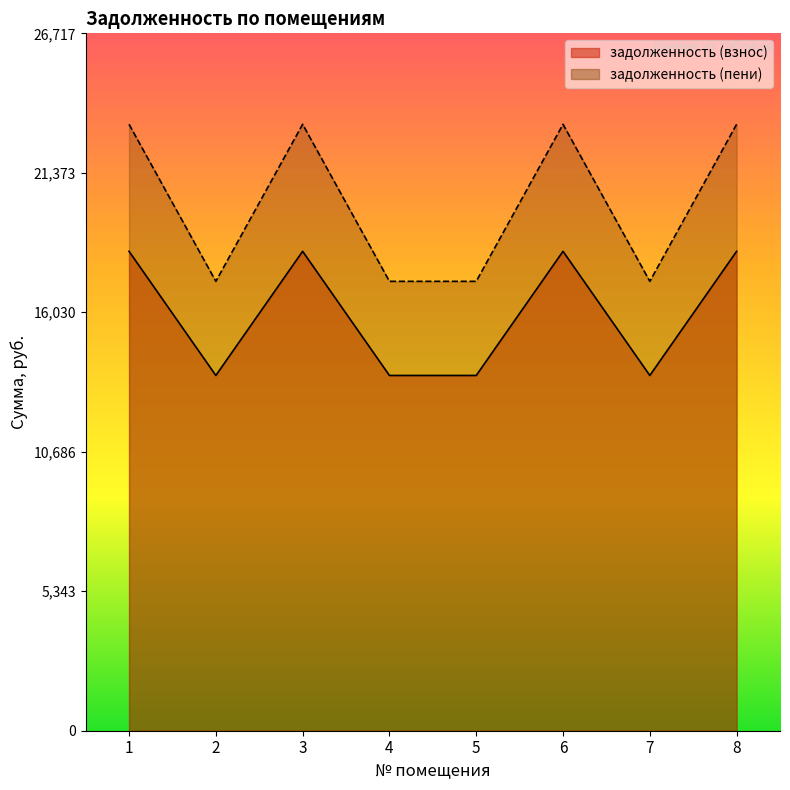

What is the difference between the highest and lowest values at 7?

3606.1